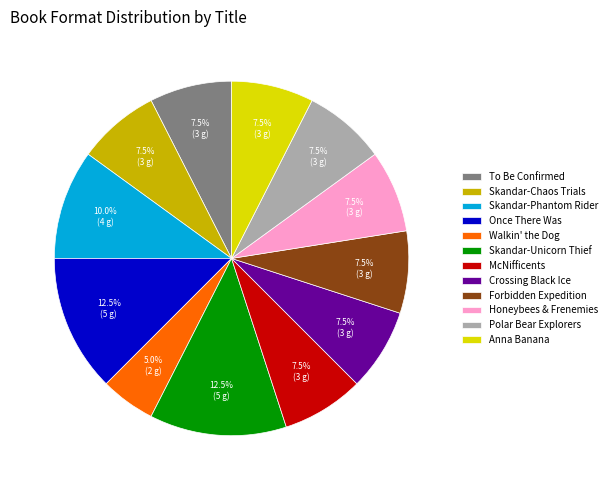

How many slices are in this pie chart?

12